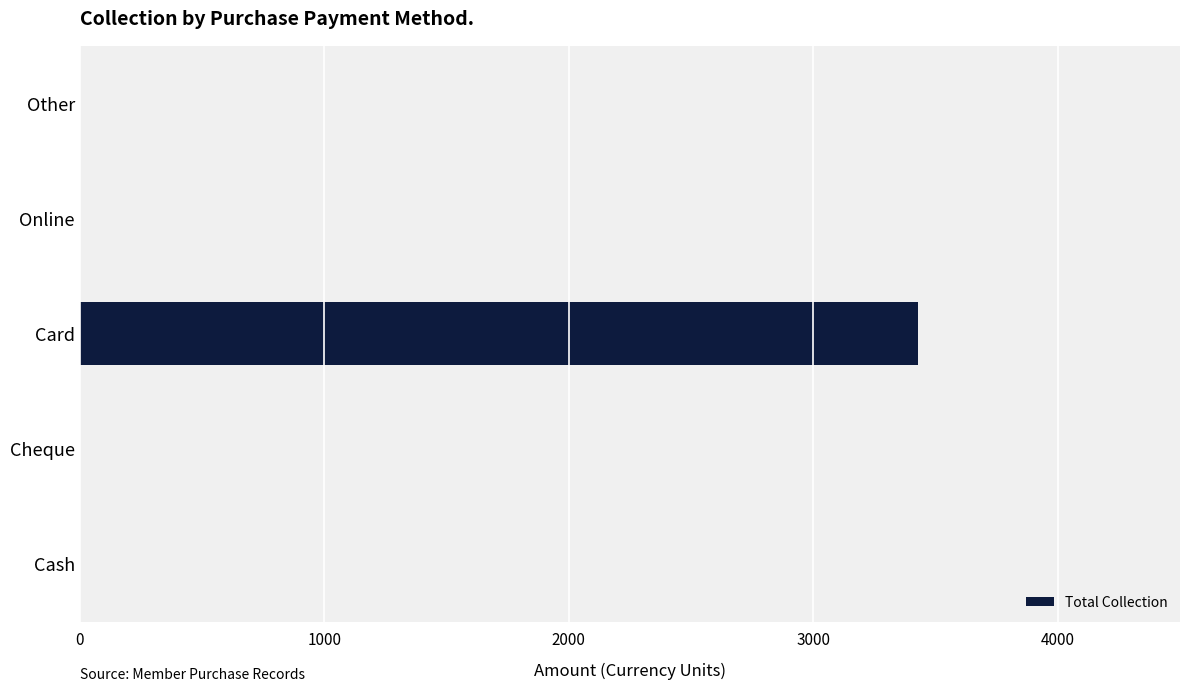

What is the maximum value shown in the chart?

3426.5